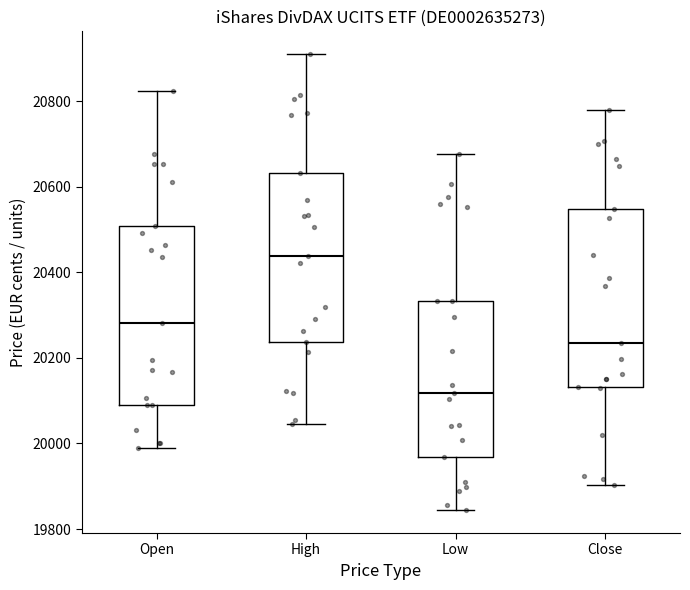

Where is the upper edge of the box for Close on the y-axis? The values are not printed on the chart, so give them approximately, as read against the axis.

20540